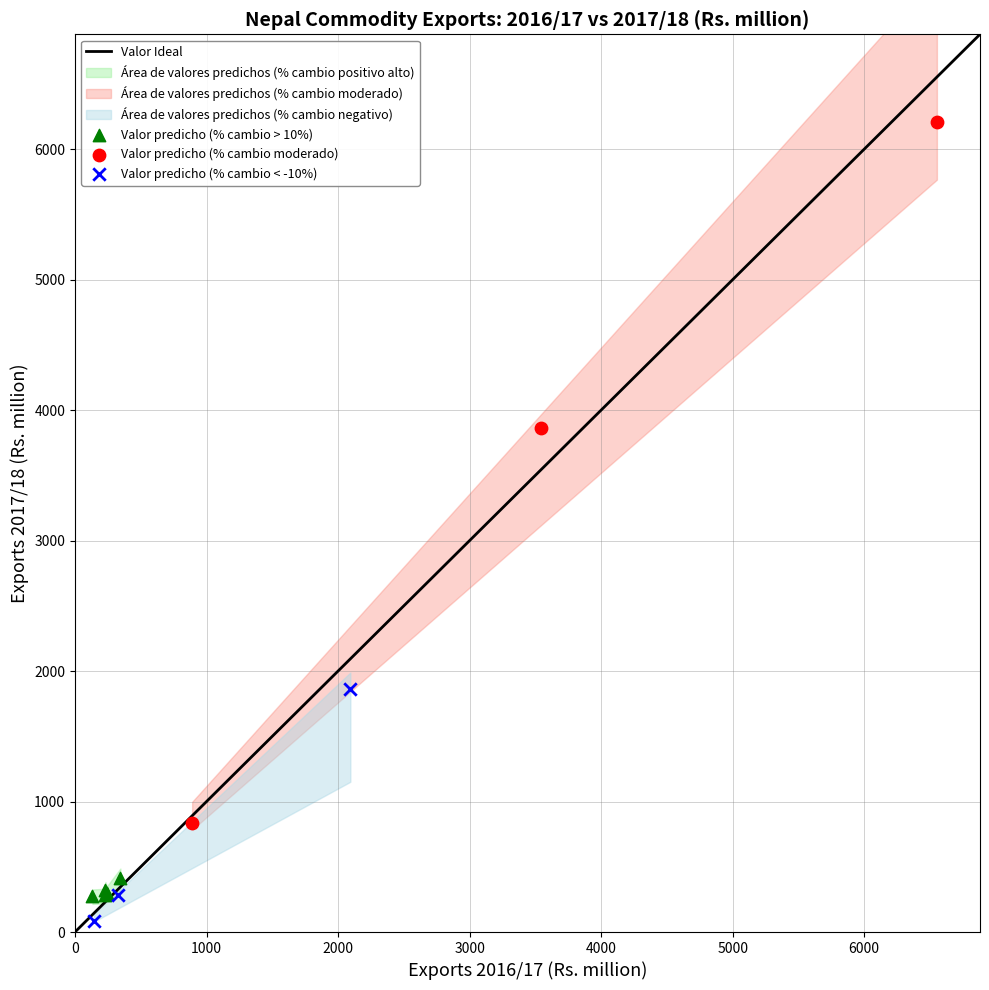

Which series has the widest spread of Y values?

Valor predicho (% cambio moderado)